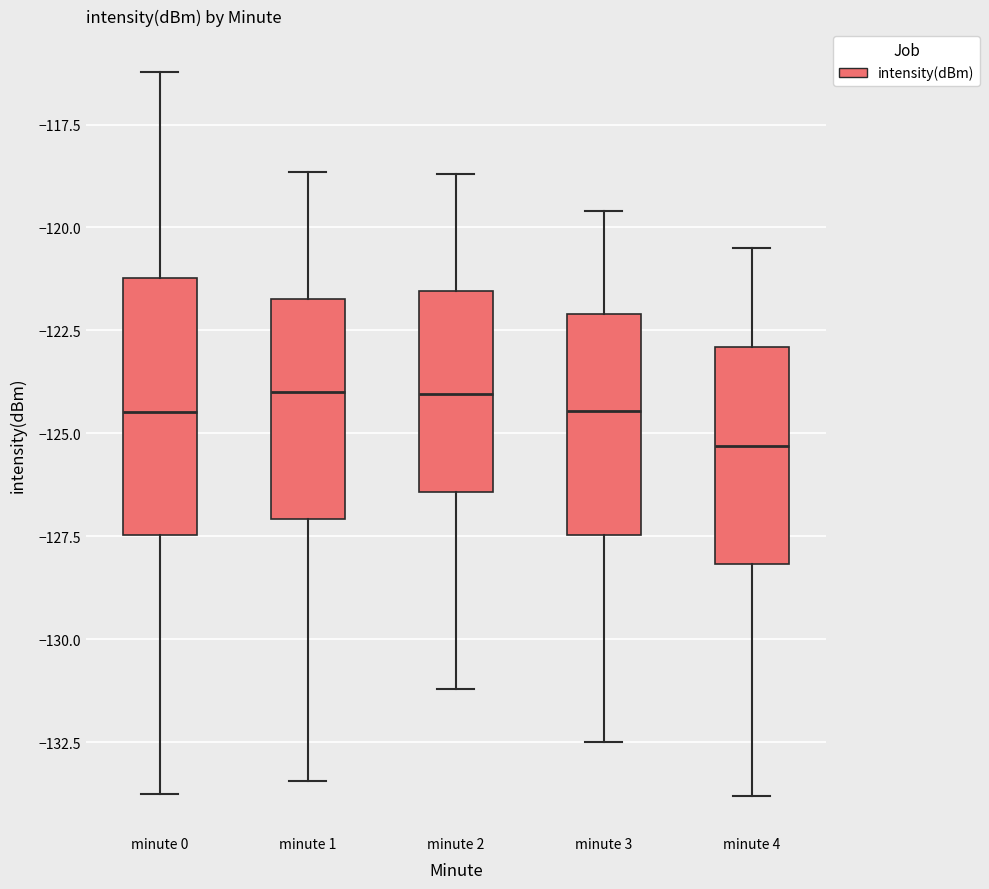

Reading left to right, read every box against the y-axis: the position of its median line, the range the box covers, and the ends of its whiskers. The values are not printed on the chart, so give them approximately, as read against the axis.

minute 0: median -124.5, box -127.5 to -121.0, whiskers -134.0 to -116.0
minute 1: median -124.0, box -127.0 to -121.5, whiskers -133.5 to -118.5
minute 2: median -124.0, box -126.5 to -121.5, whiskers -131.0 to -118.5
minute 3: median -124.5, box -127.5 to -122.0, whiskers -132.5 to -119.5
minute 4: median -125.5, box -128.0 to -123.0, whiskers -134.0 to -120.5